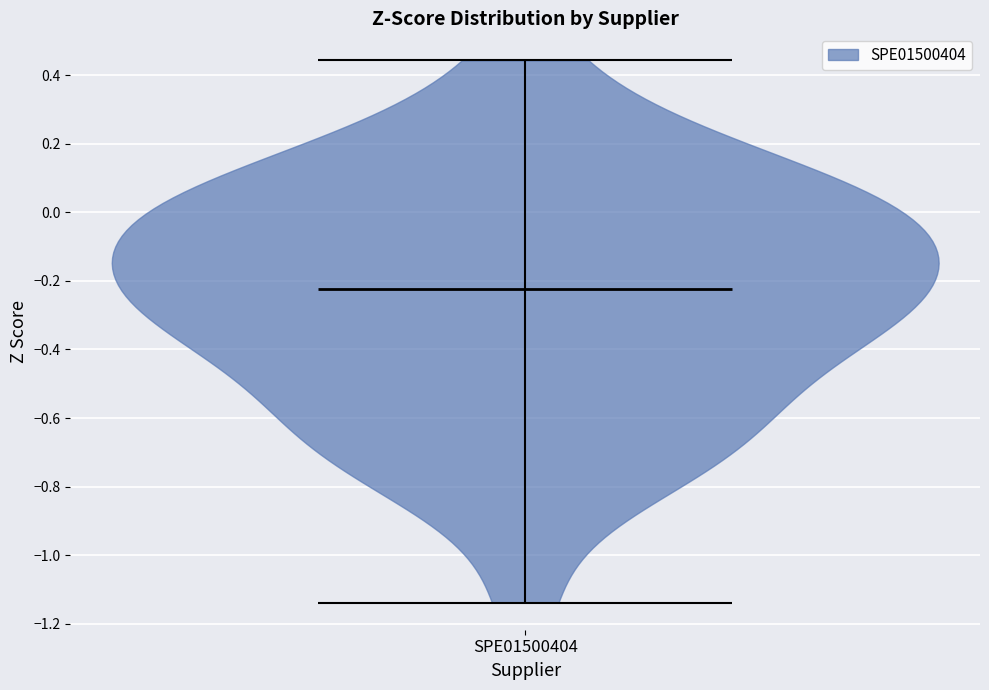

Read this violin plot against the y-axis: where its median line is, and the lowest and highest points the violin reaches. The values are not printed on the chart, so give them approximately, as read against the axis.

median line -0.22, lowest point -1.14, highest point 0.44